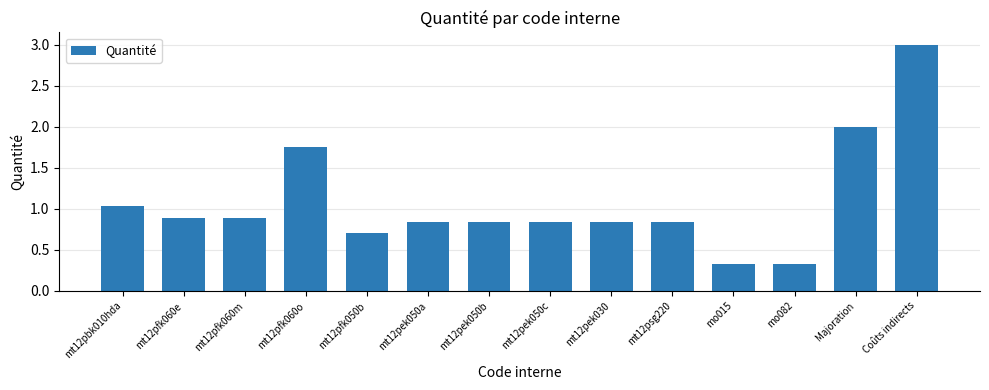

What is the label of the 12th bar from the right?

mt12pfk060m